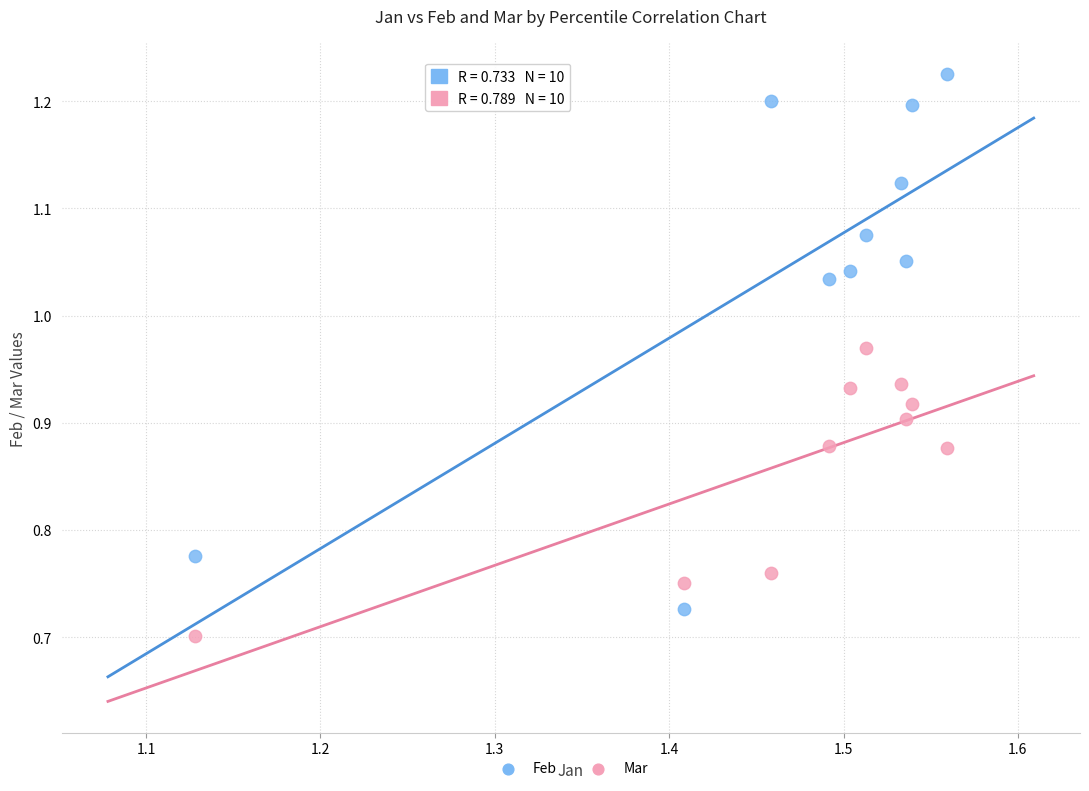

Which series contains the lowest Y value?

Mar